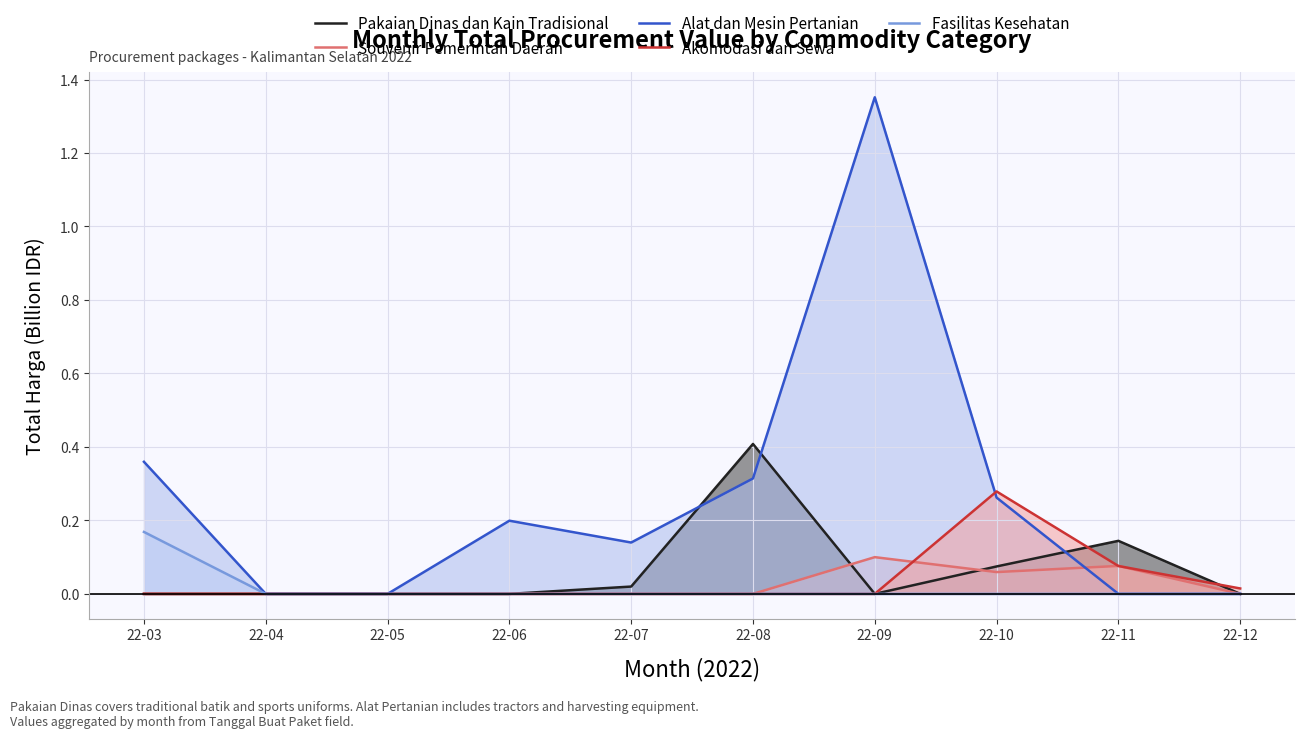

Which category has the lowest value in the Souvenir Pemerintah Daerah series?

22-03